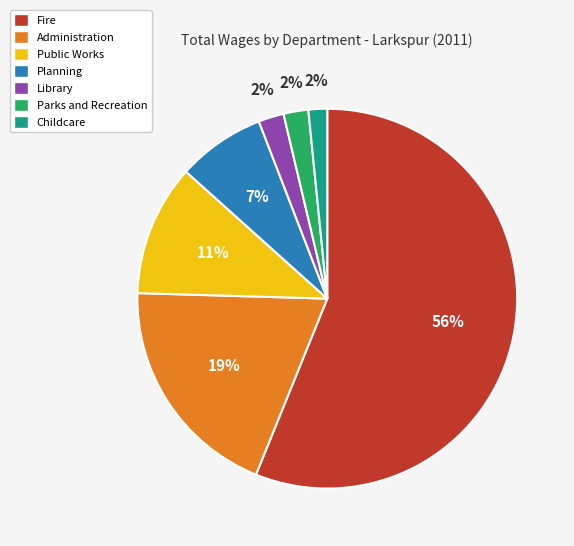

To the nearest percent, what percentage of the pie is Parks and Recreation?

2%